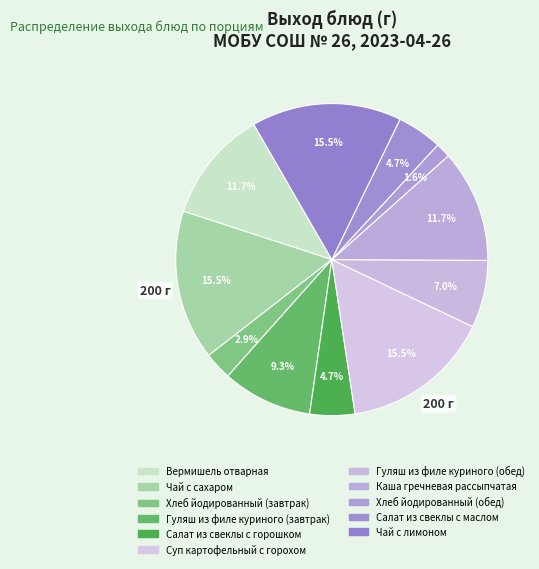

How many segments does this pie chart have?

11